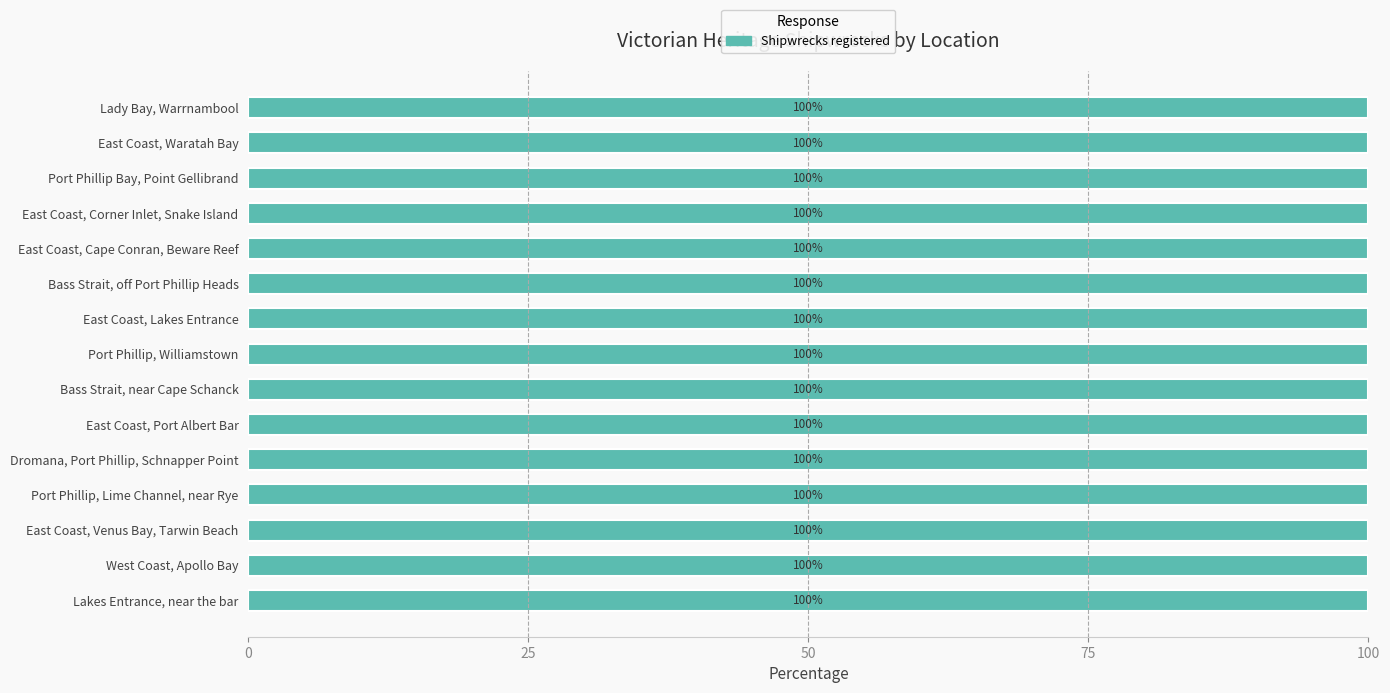

What is the ratio of the value at Lakes Entrance, near the bar to the value at East Coast, Corner Inlet, Snake Island?

1.0